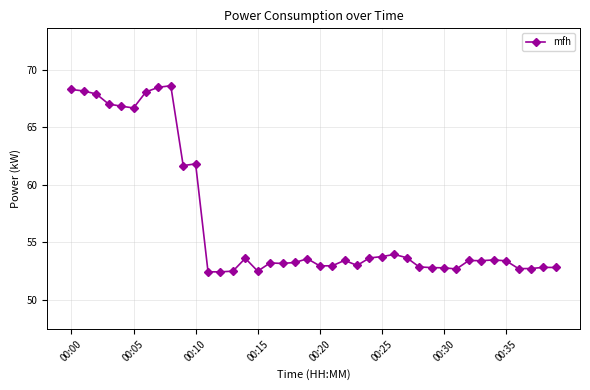

What is the smallest value displayed?

52.4